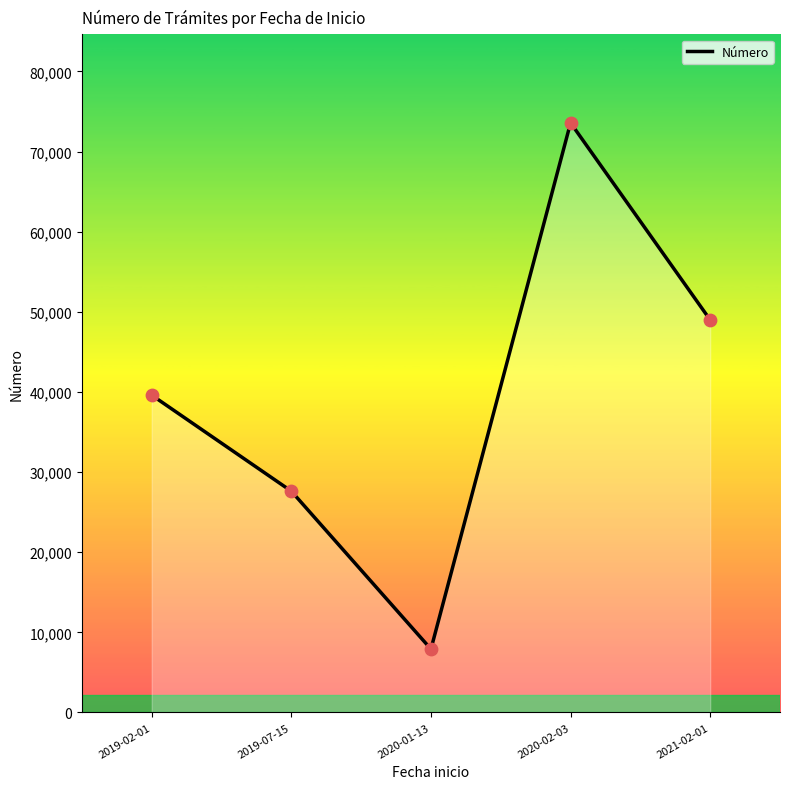

What is the change in value from 2019-07-15 to 2020-01-13?

-19708